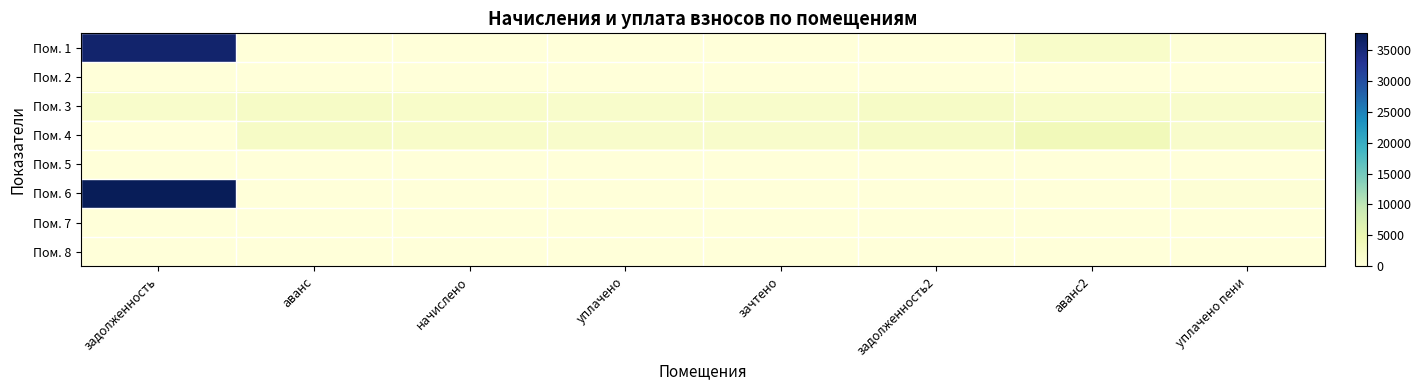

What is the difference between the highest and lowest values at уплачено пени?

1723.0